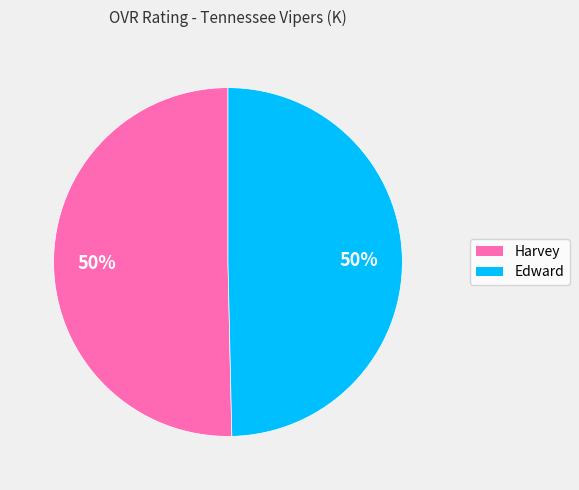

Approximately how many times larger is the value at Edward compared to Harvey?

1.0